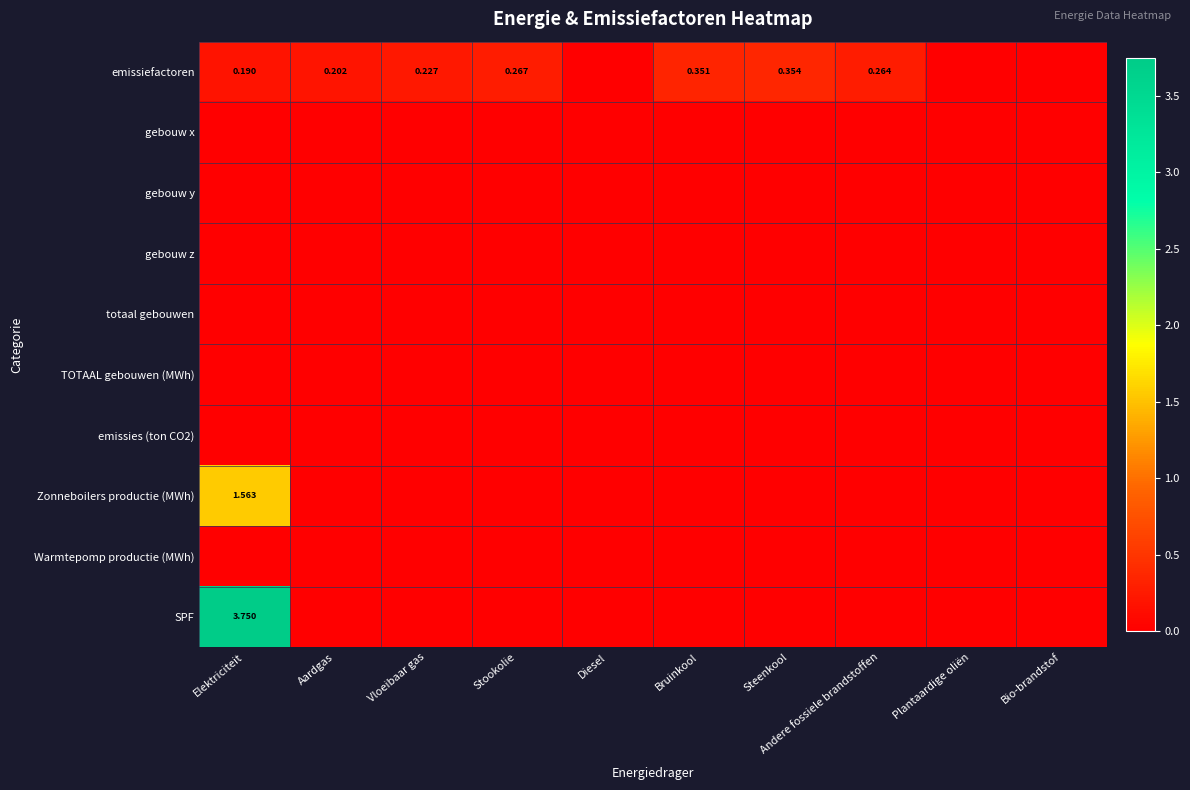

What is the spread (max minus min) of values at Vloeibaar gas?

0.2